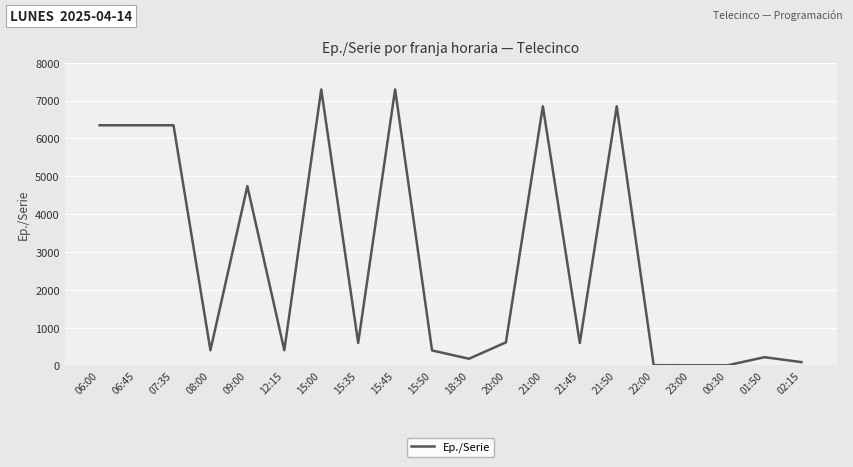

Between 06:45 and 20:00, which is larger?

06:45